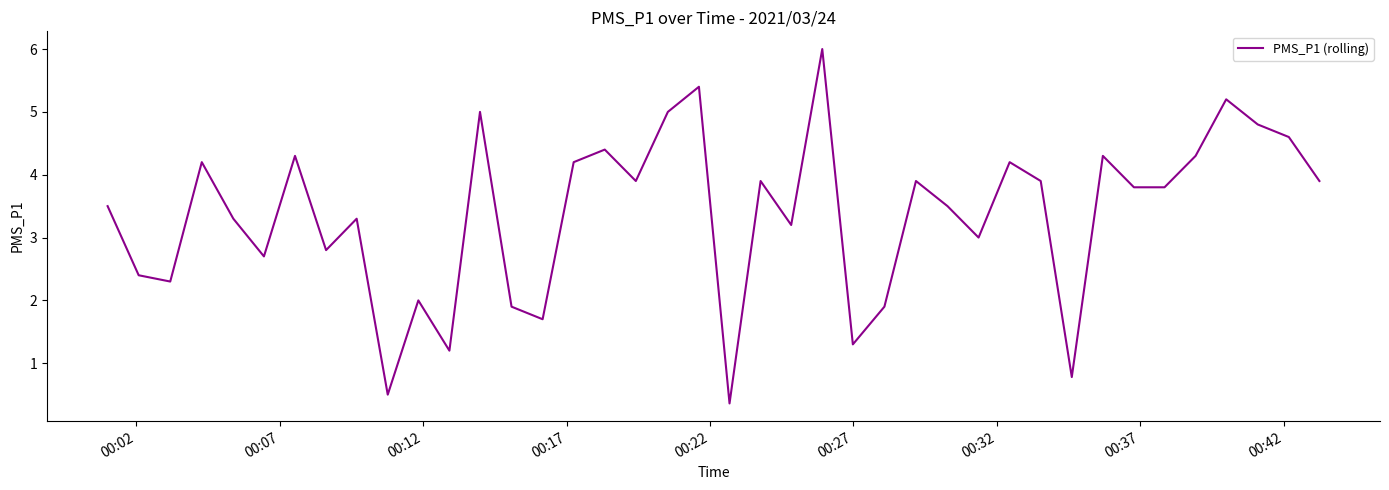

What is the difference between the maximum and minimum values?

5.6